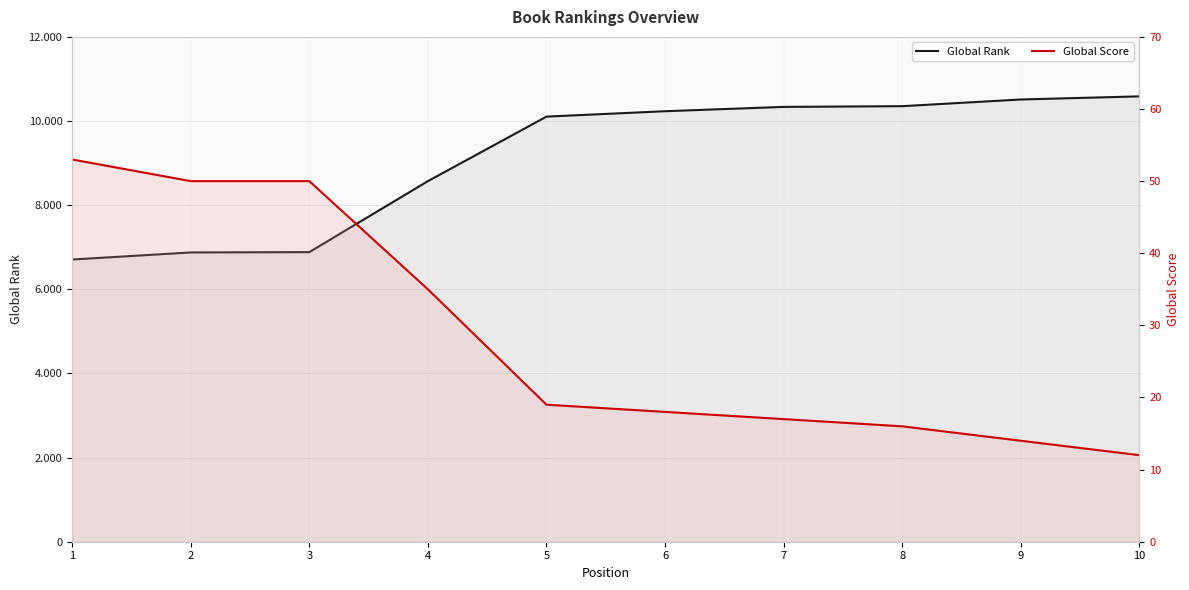

True or false: Global Rank has more than 0 points higher than both neighbors.

False